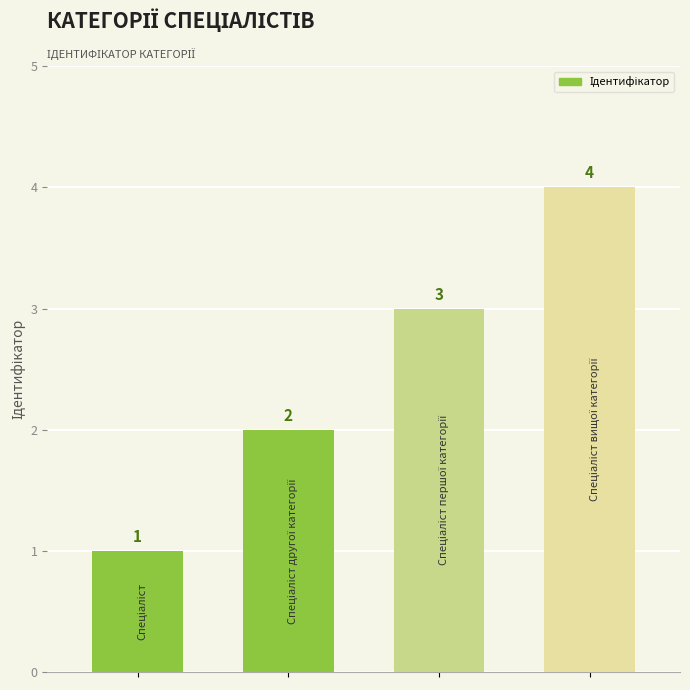

What is the sum of all values?

10